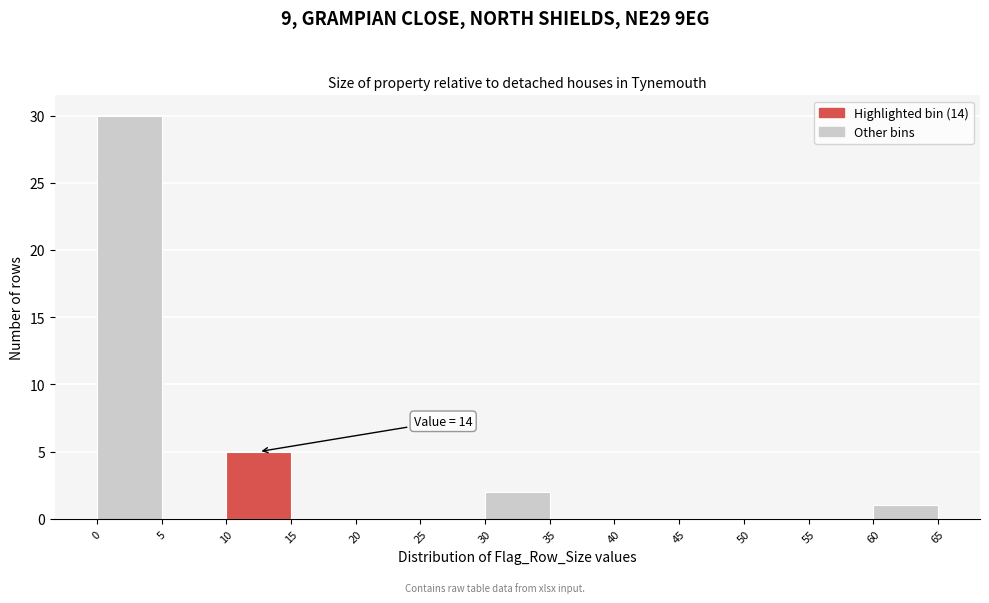

Which range on the x-axis has the tallest bar?

0 to 5